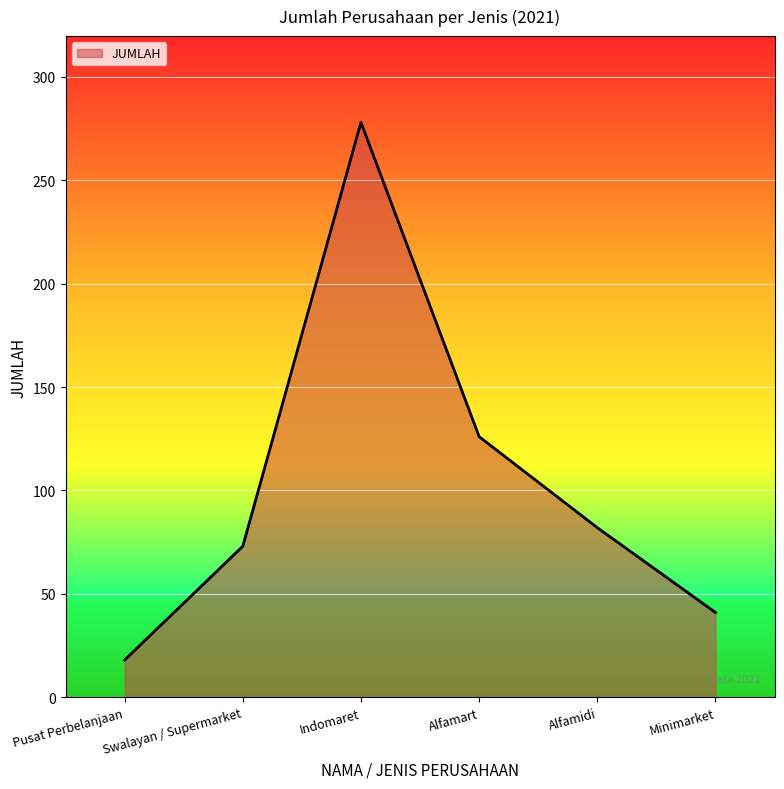

What is the difference between the second highest and minimum values?

108